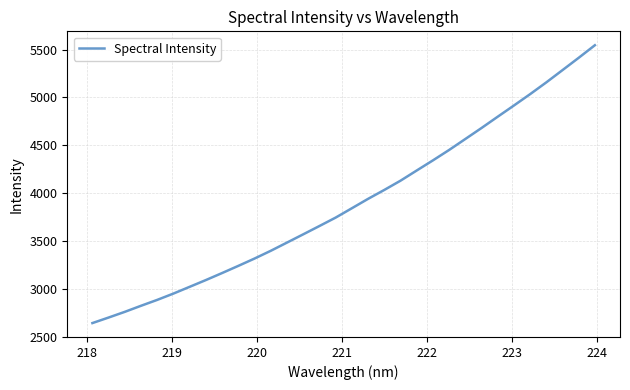

What is the smallest value displayed?

2642.6